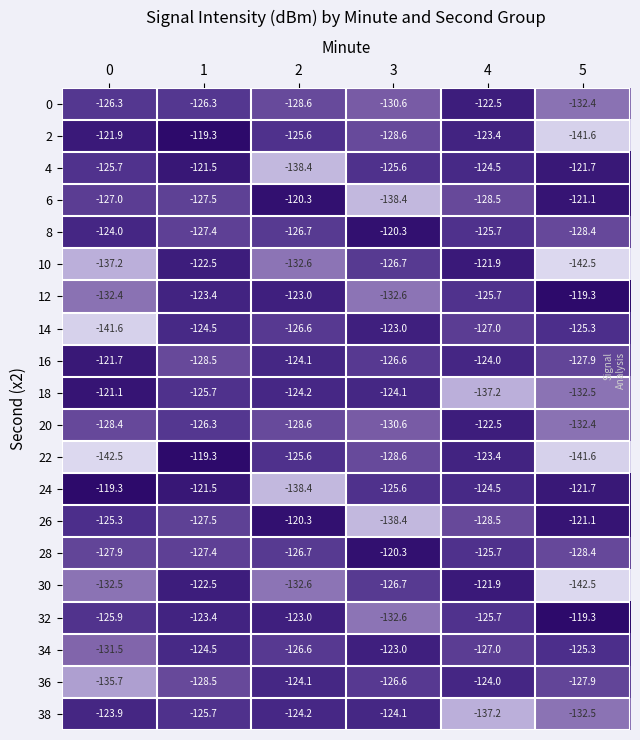

The 22 series shows -30.0 at 3. True or false?

False